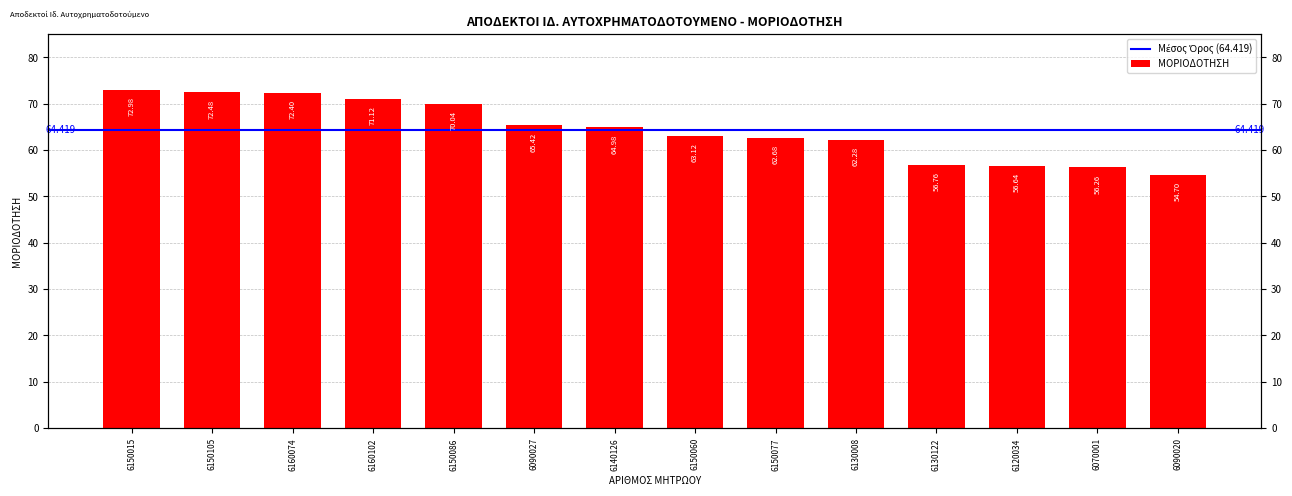

Where is the data nearest to the value 63?

6150060